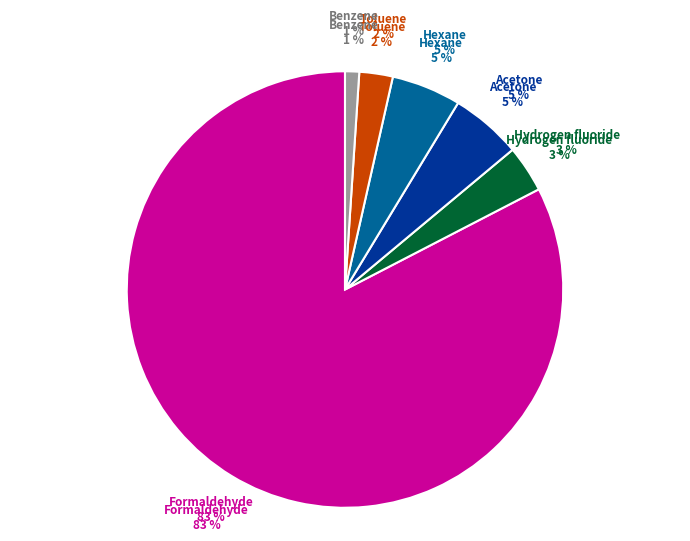

To the nearest percent, what percentage of the pie is Hexane?

5%